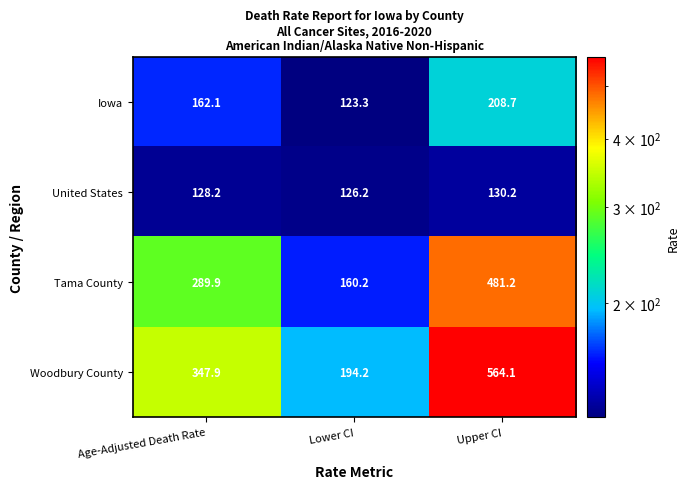

At which category is the sum across all series the highest?

Upper CI